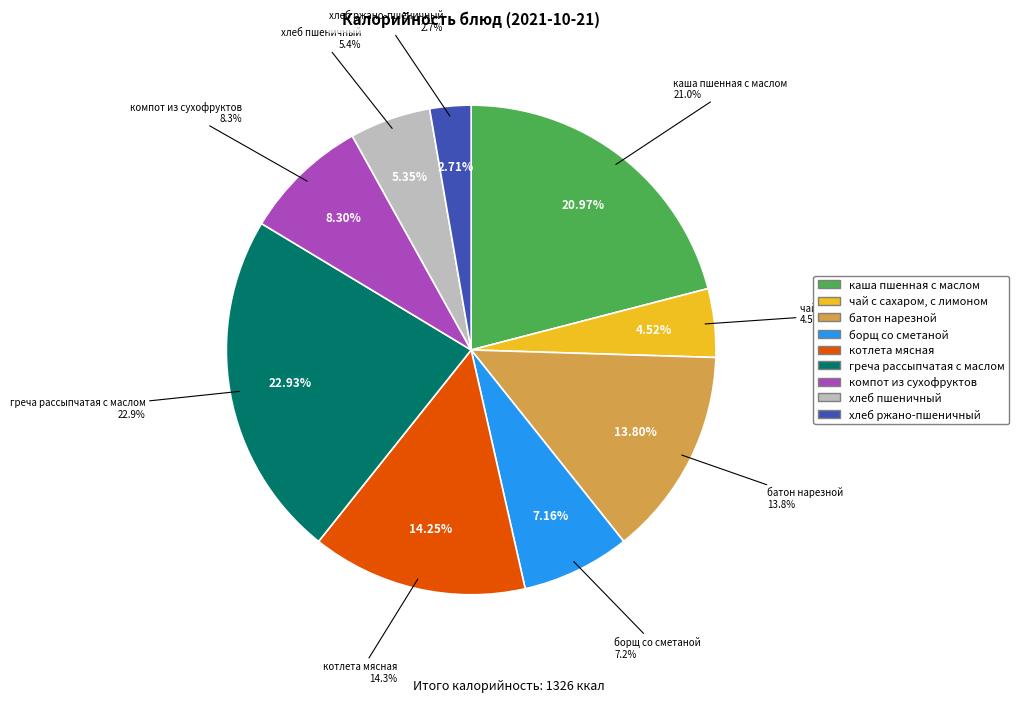

Is it true that борщ со сметаной is 7% of the pie?

True